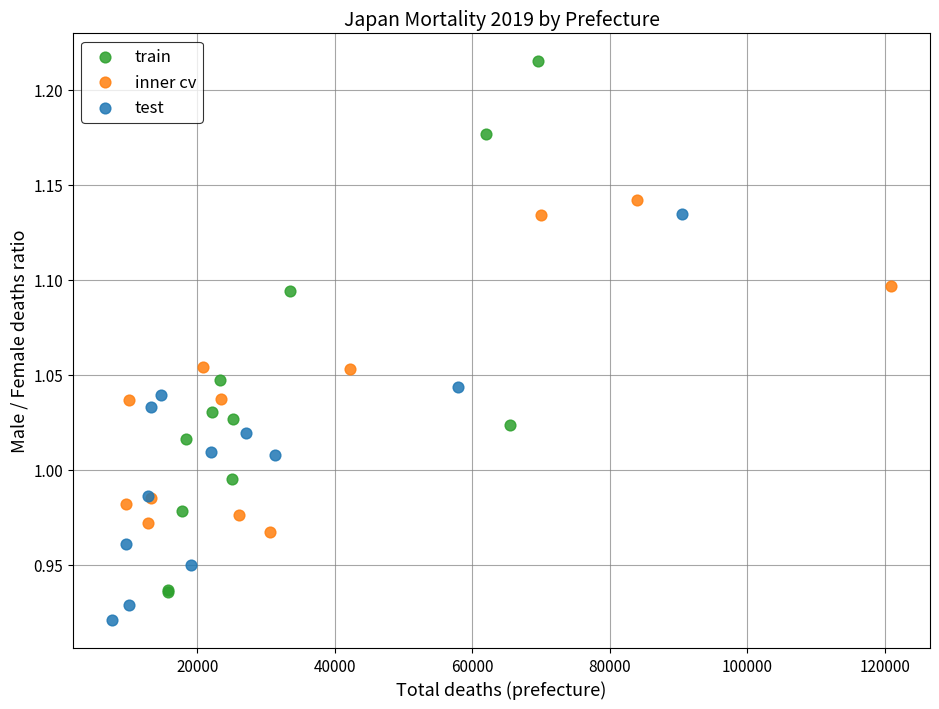

Which series contains the highest Y value?

train